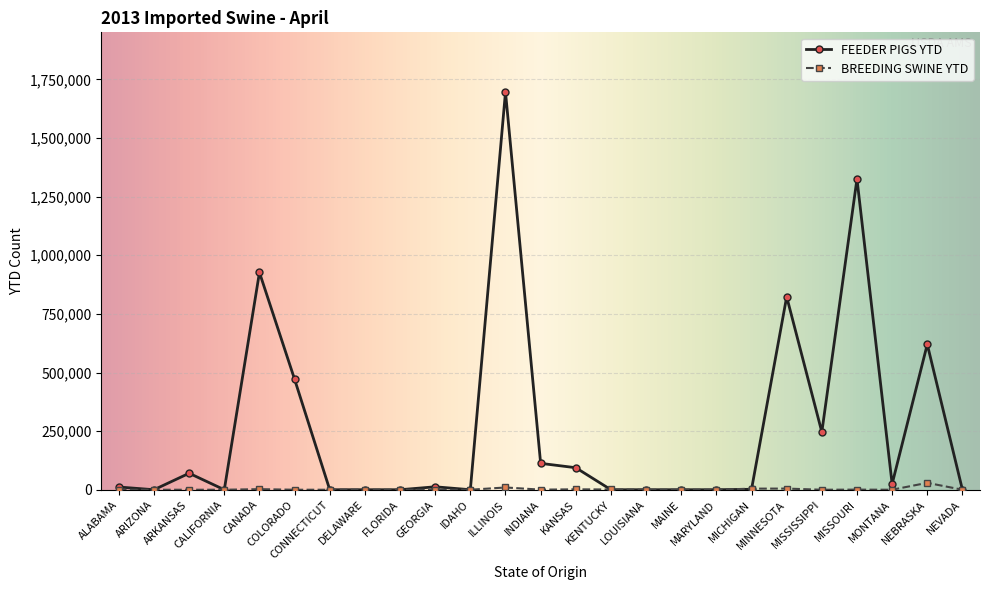

Rank the series by their maximum value, from lowest to highest.

BREEDING SWINE YTD, FEEDER PIGS YTD